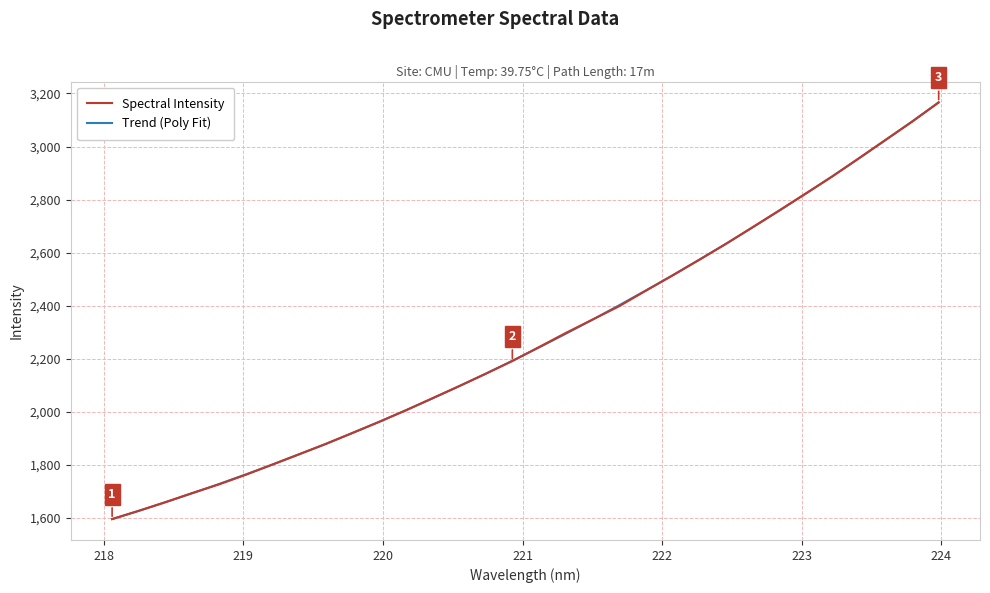

Which series has the widest spread of values?

Trend (Poly Fit)